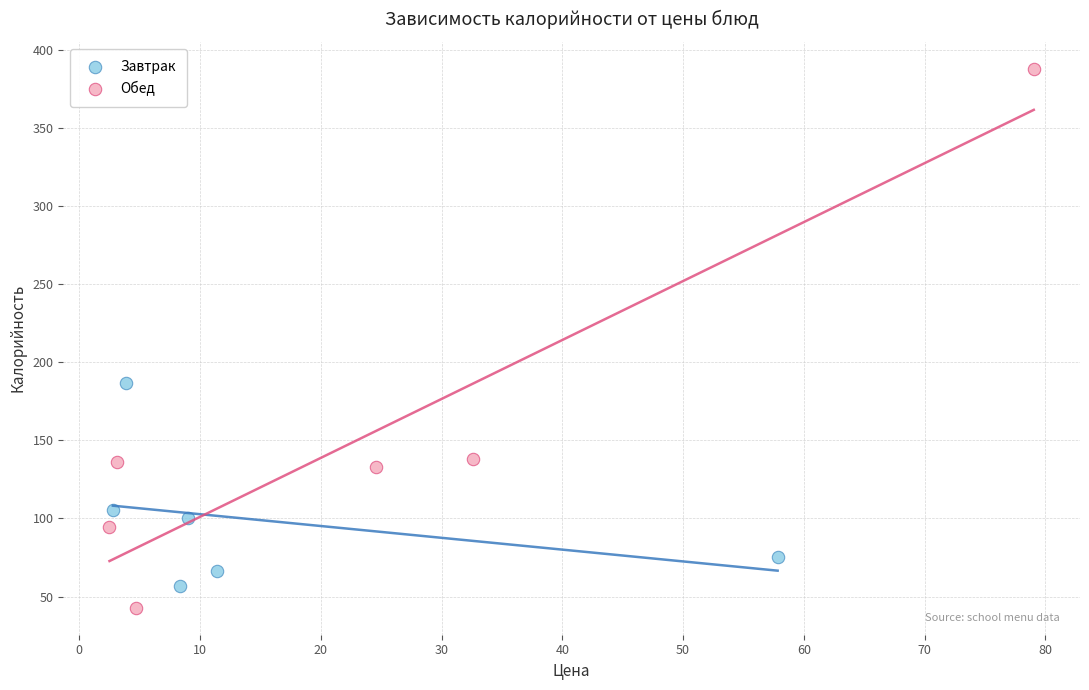

Which series contains the highest Y value?

Обед